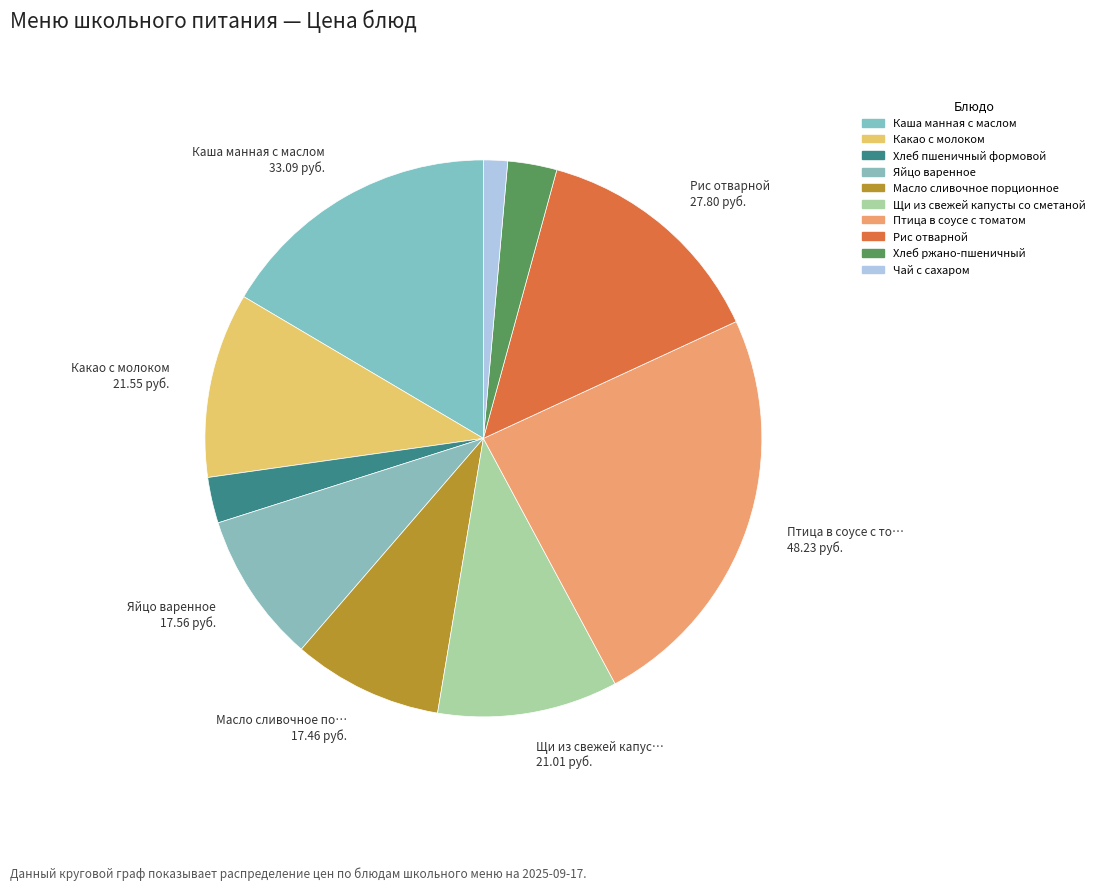

The Щи из свежей капусты со сметаной slice represents 18% of the pie. True or false?

False